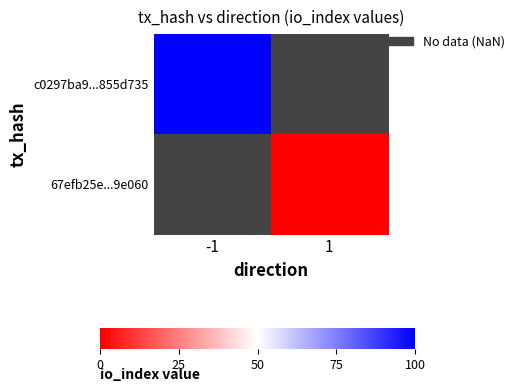

Which category has the highest value across all series?

-1